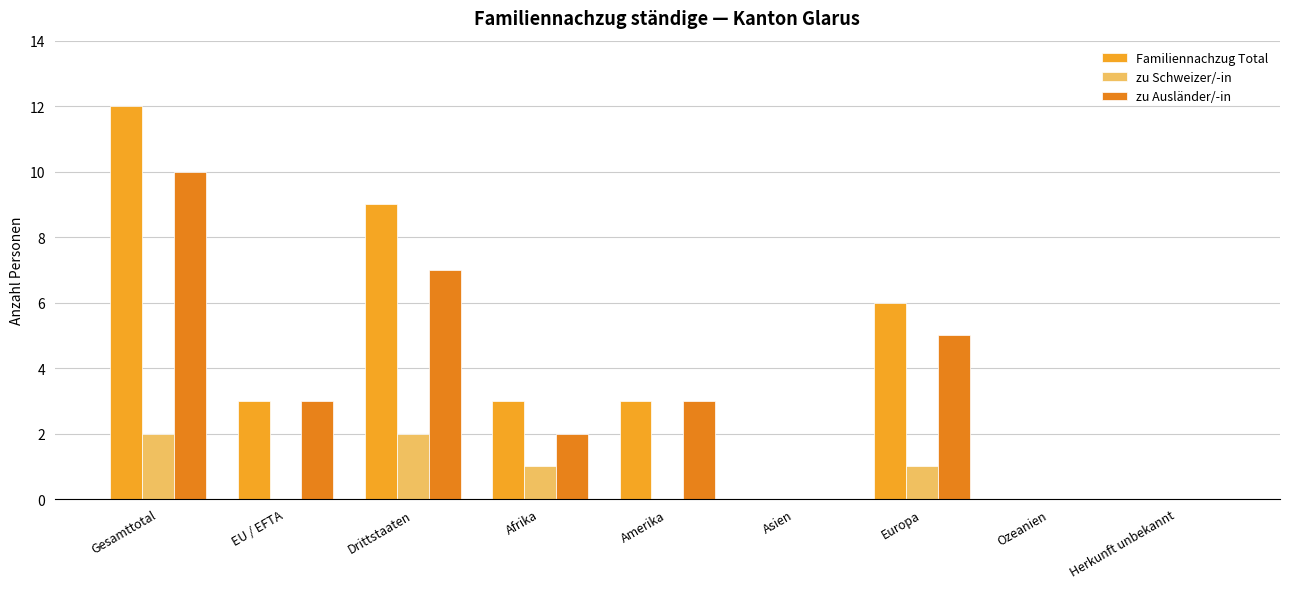

List the labels in order of zu Ausländer/-in value, largest first.

Gesamttotal, Drittstaaten, Europa, EU / EFTA, Amerika, Afrika, Asien, Ozeanien, Herkunft unbekannt